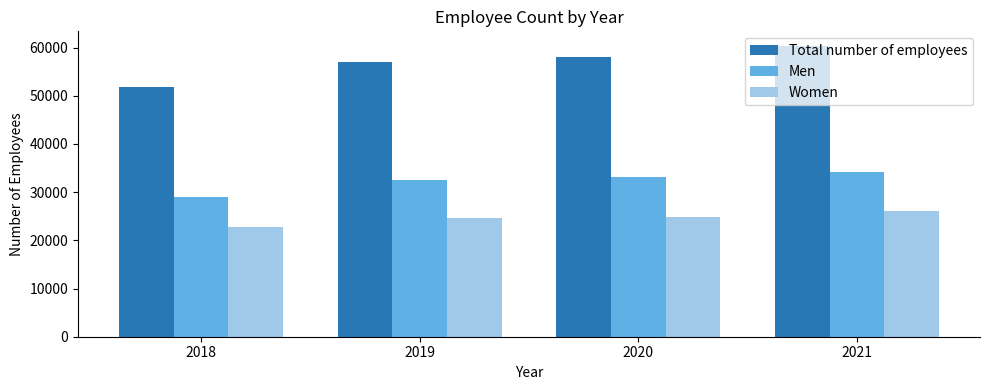

Reading right to left, transcribe all the data shown in this chart.

Total number of employees: 2021=60348	2020=58127	2019=57071	2018=51749
Men: 2021=34274	2020=33204	2019=32531	2018=29006
Women: 2021=26074	2020=24923	2019=24540	2018=22743